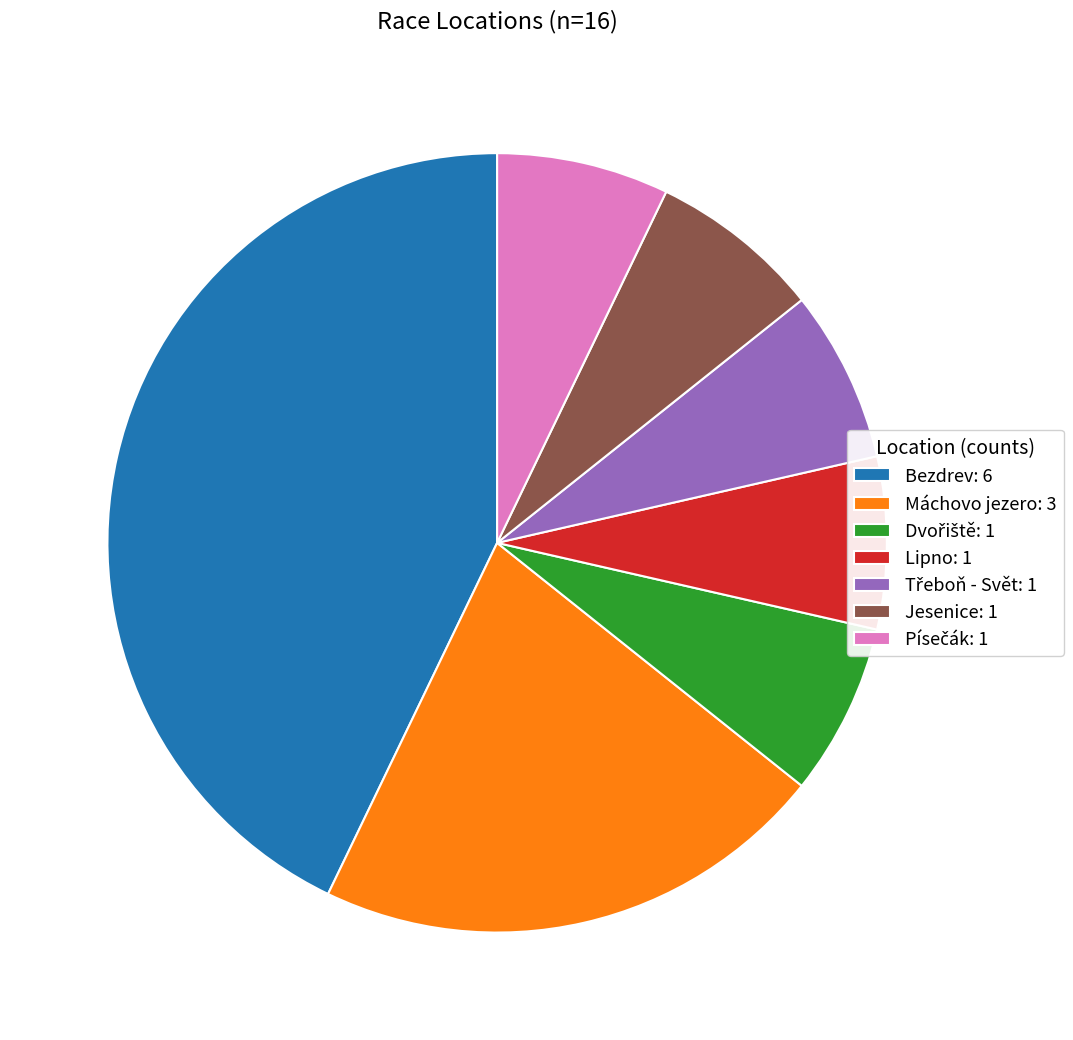

Is there any slice that represents more than half of the pie?

No